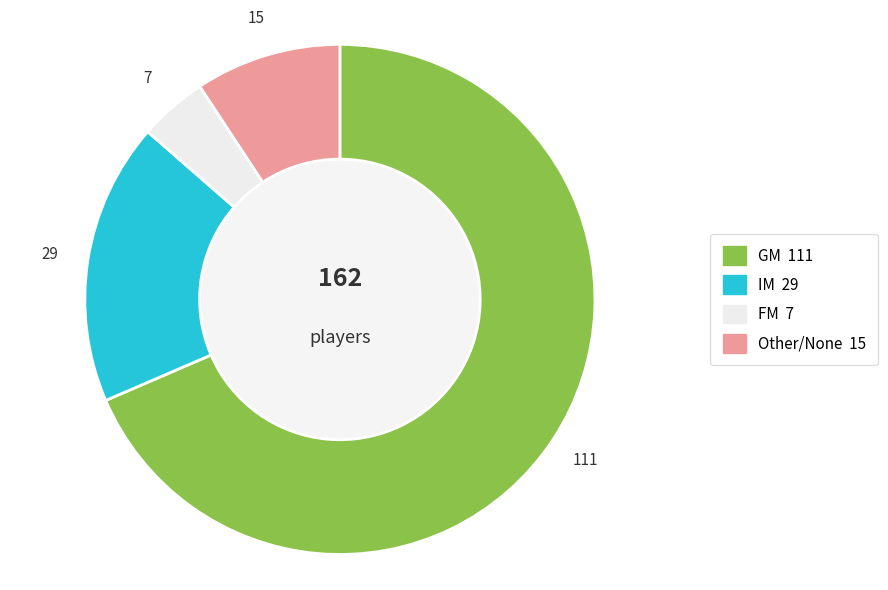

To the nearest percent, what is the difference between the largest and smallest slice percentages?

65%